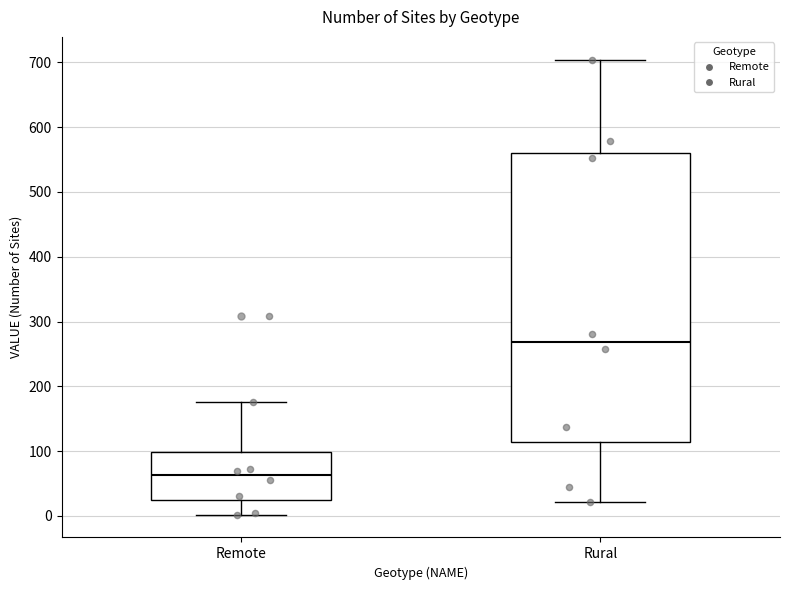

Reading left to right, read every box against the y-axis: the position of its median line, the range the box covers, and the ends of its whiskers. The values are not printed on the chart, so give them approximately, as read against the axis.

Remote: median 60, box 20 to 100, whiskers 0 to 180
Rural: median 270, box 110 to 560, whiskers 20 to 700